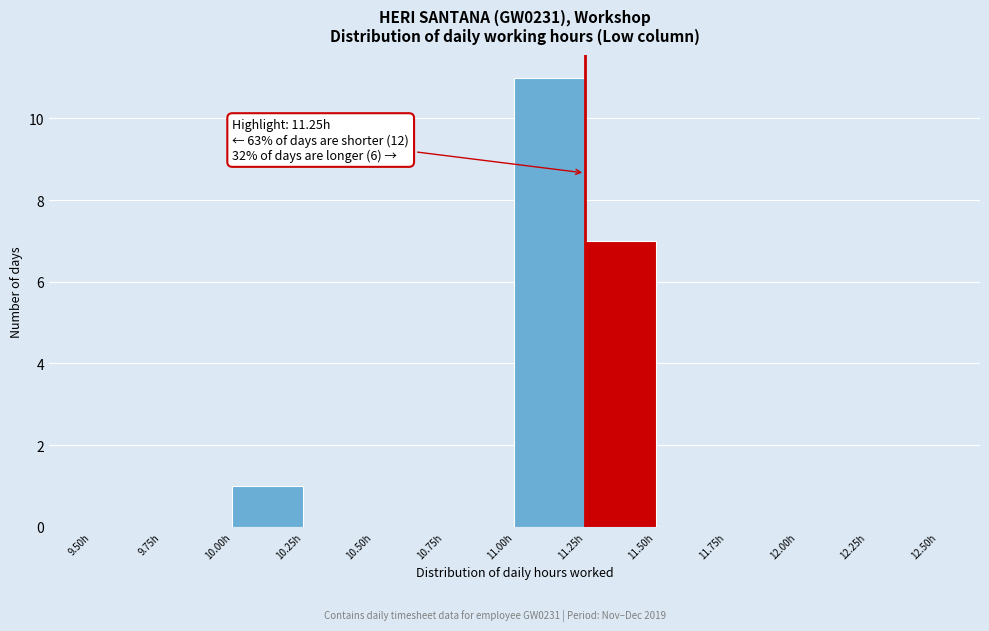

Which range on the x-axis has the tallest bar?

11.00 to 11.25